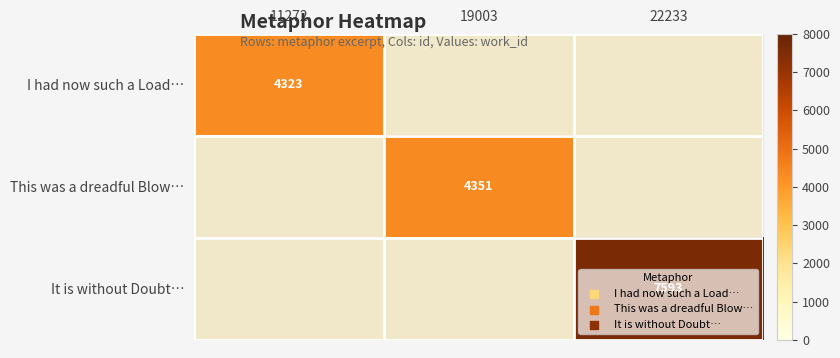

How many data points does each series have?

3